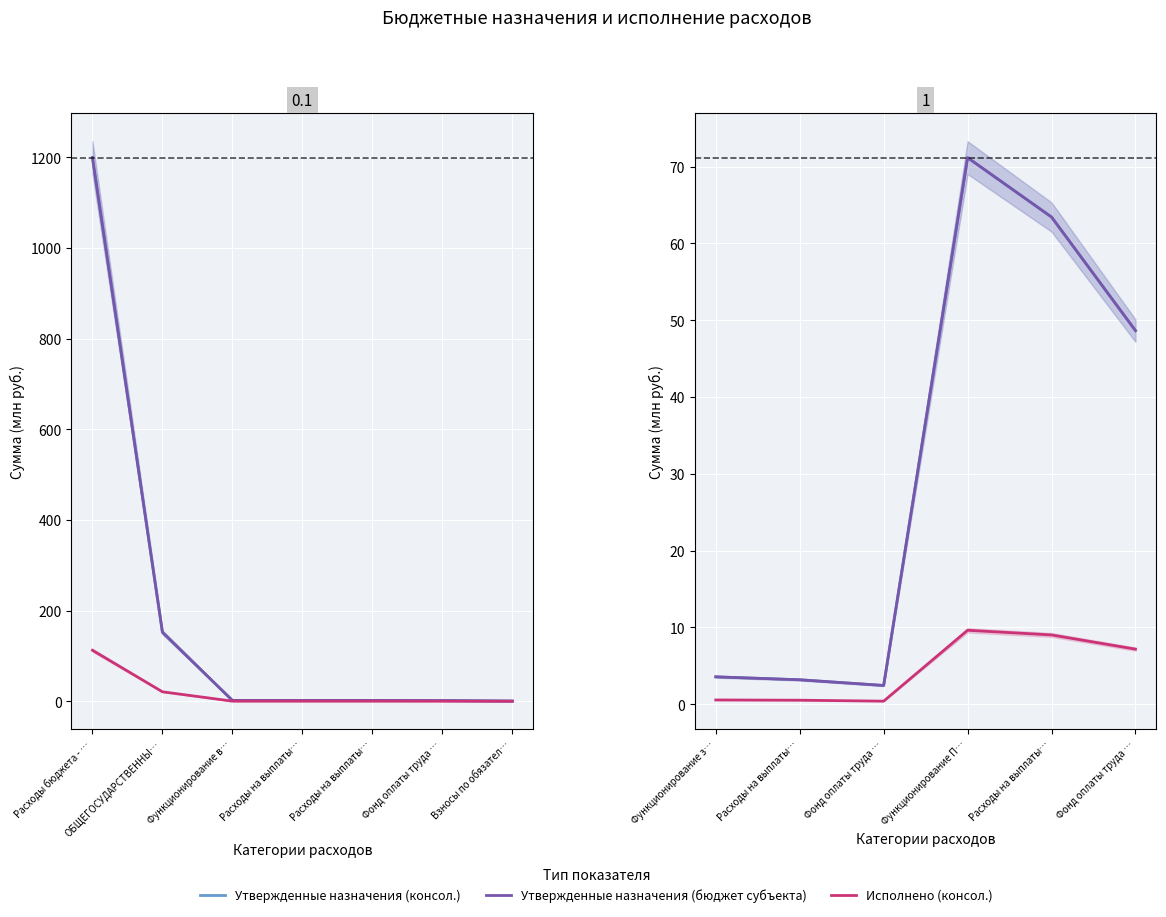

Which has a higher value, Фонд оплаты труда … or Фонд оплаты труда …?

Фонд оплаты труда …